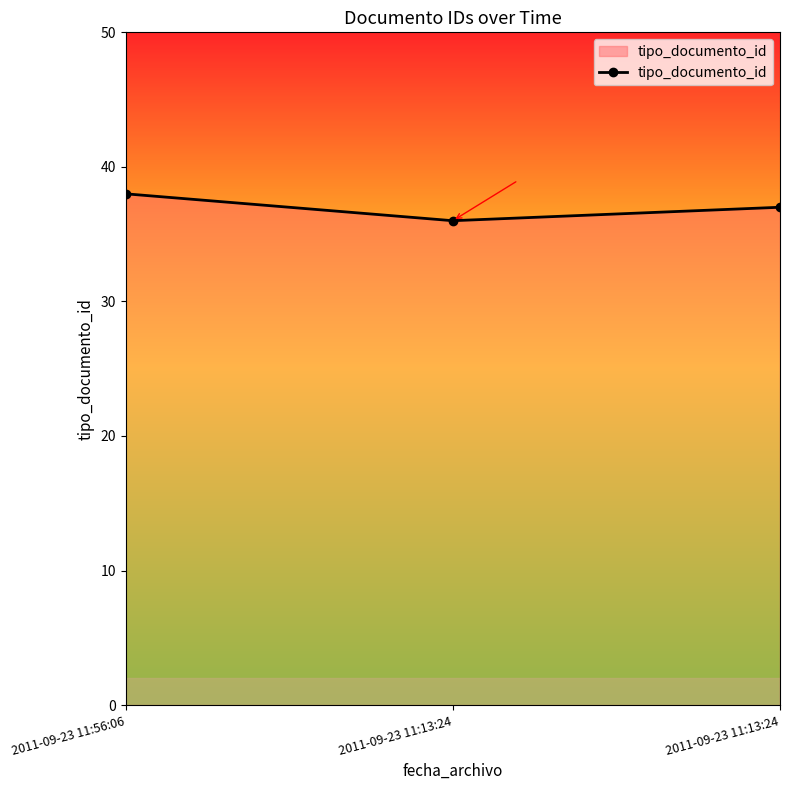

At which label is the value closest to 37?

2011-09-23 11:13:24